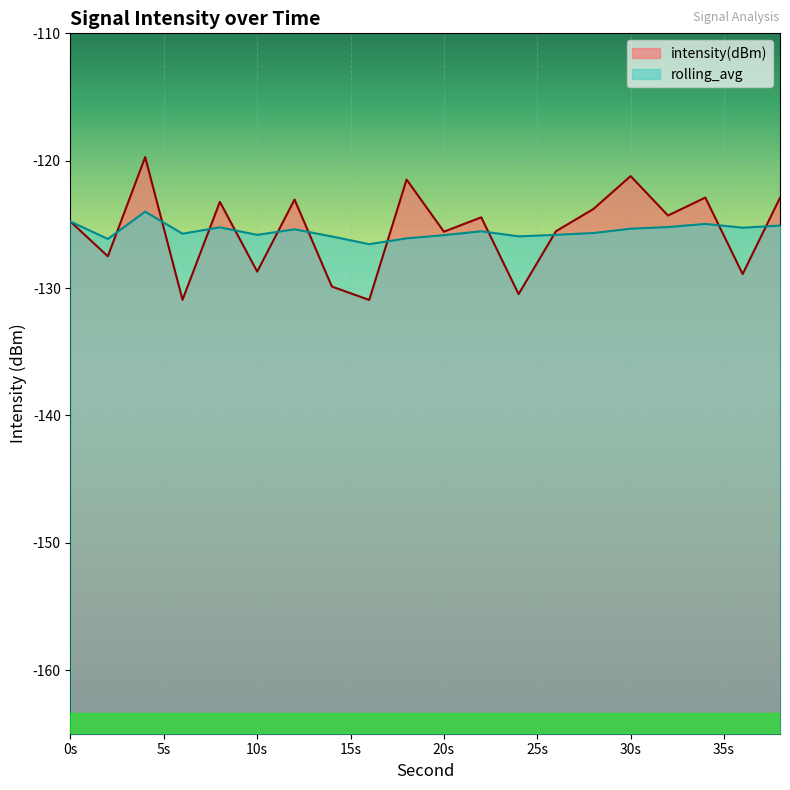

Reading right to left, what are all the values shown in this chart?

intensity(dBm): -122.9	-128.9	-122.9	-124.3	-121.2	-123.8	-125.5	-130.5	-124.4	-125.6	-121.5	-130.9	-129.9	-123.1	-128.7	-123.2	-130.9	-119.7	-127.5	-124.8
rolling_avg: -125.1	-125.3	-125.0	-125.2	-125.3	-125.7	-125.8	-125.9	-125.5	-125.9	-126.1	-126.6	-126.0	-125.4	-125.8	-125.2	-125.7	-124.0	-126.1	-124.8